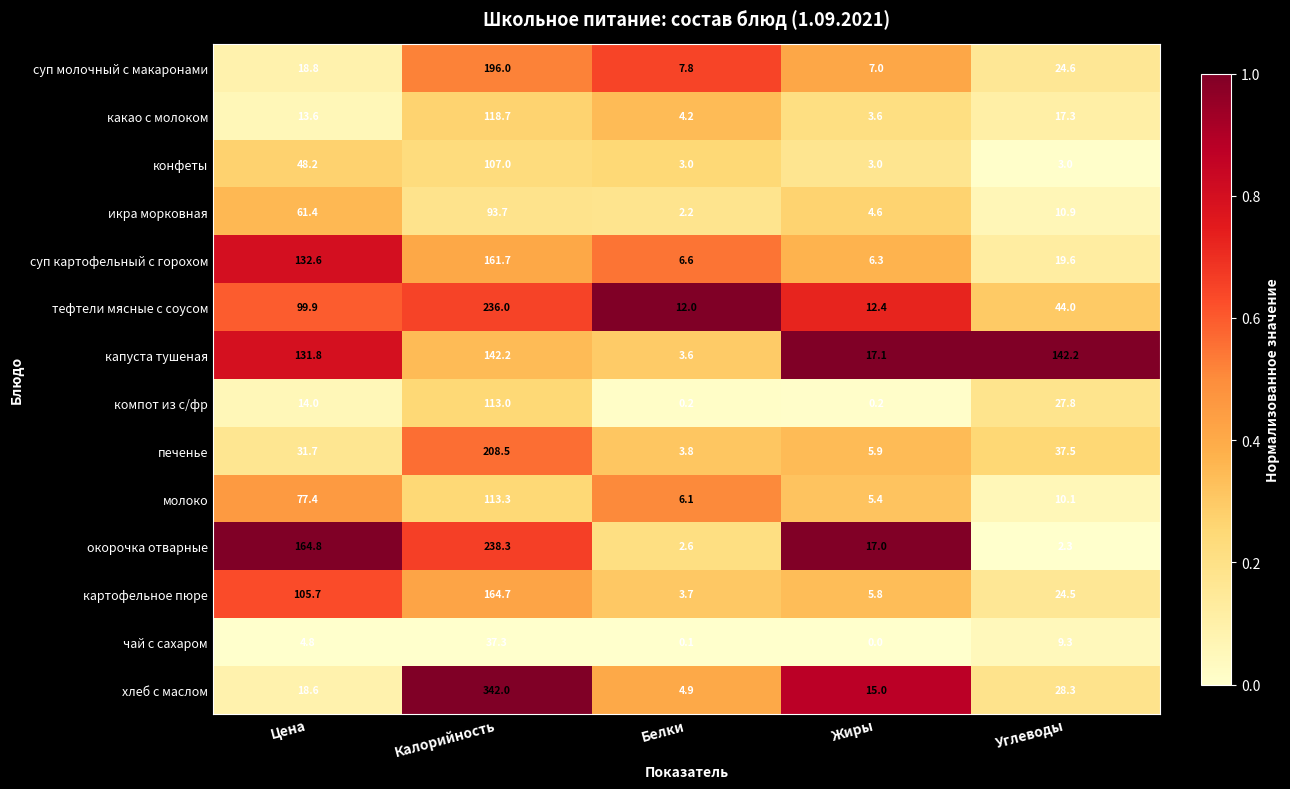

Where does the суп молочный с макаронами series first go above 18?

Цена